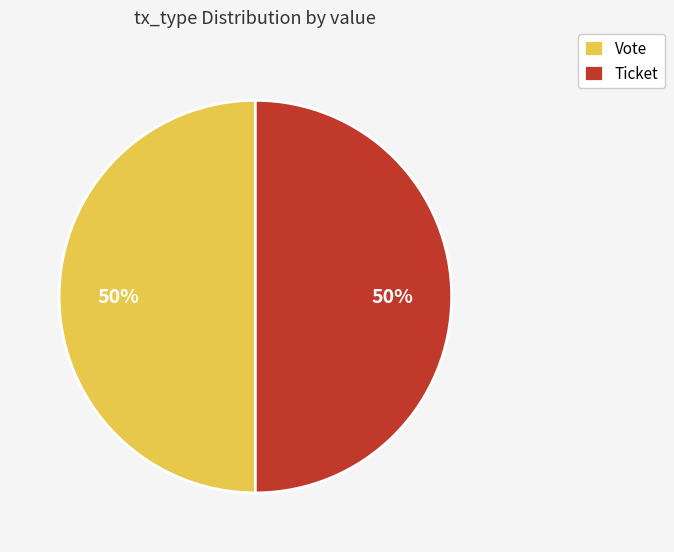

How many segments does this pie chart have?

2